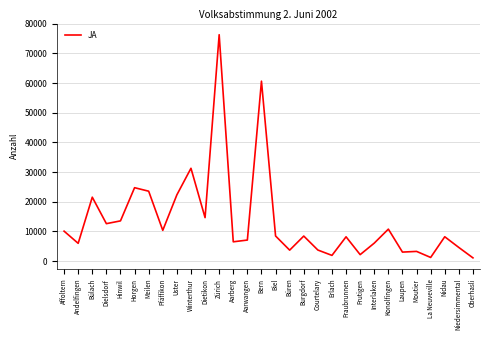

What is the sum of all values?

416709